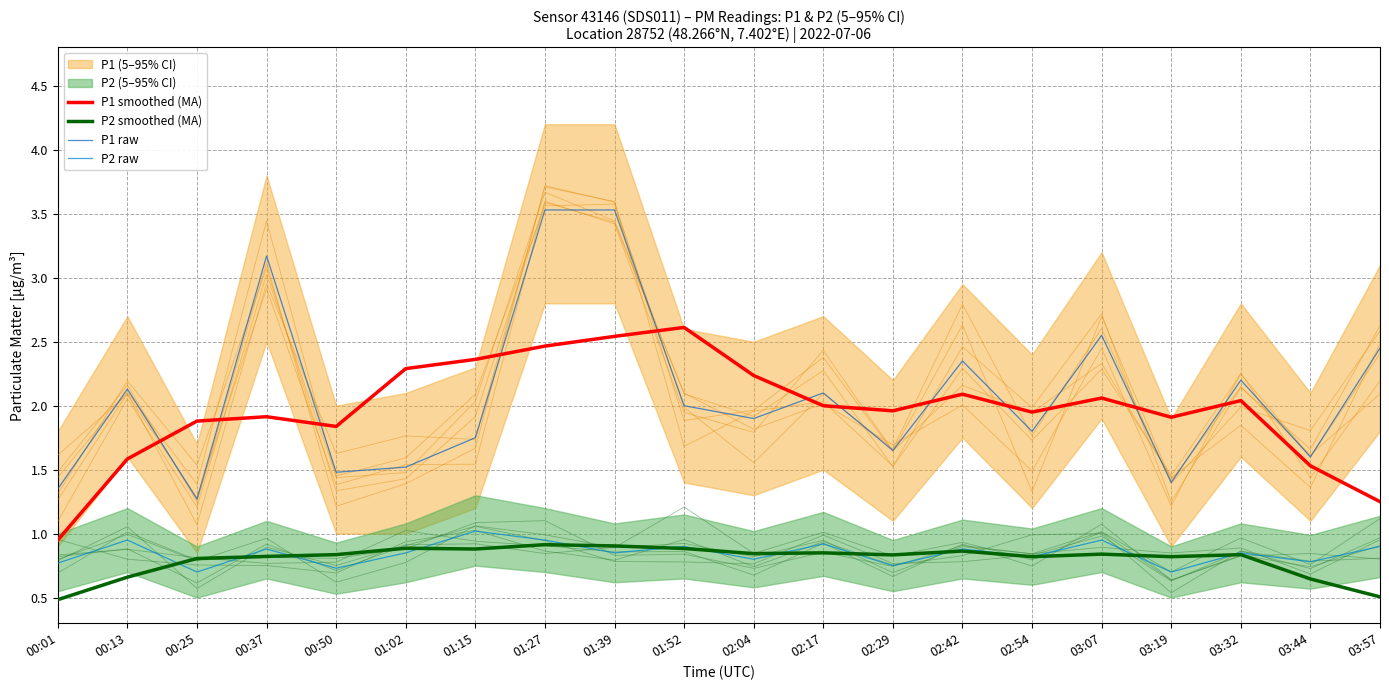

How many interior local valleys does the P2 raw series have?

8